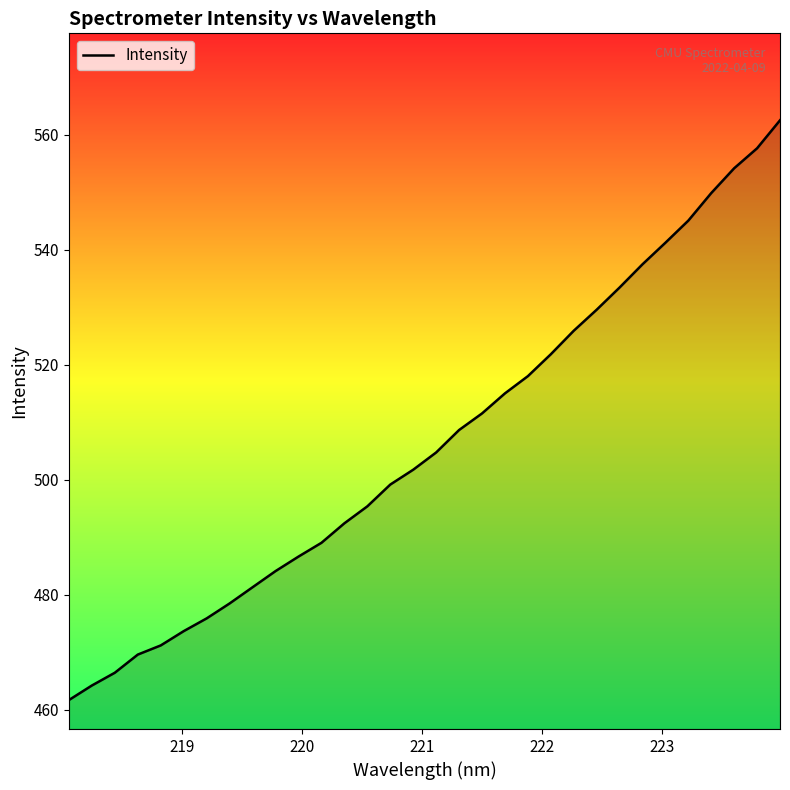

What is the smallest value displayed?

461.7